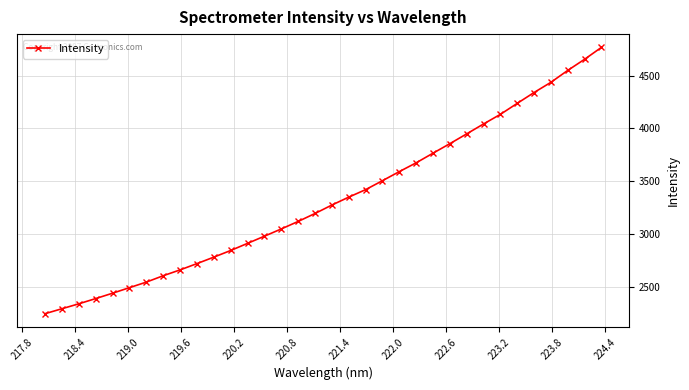

True or false: there are more than 0 points higher than both neighbors.

False